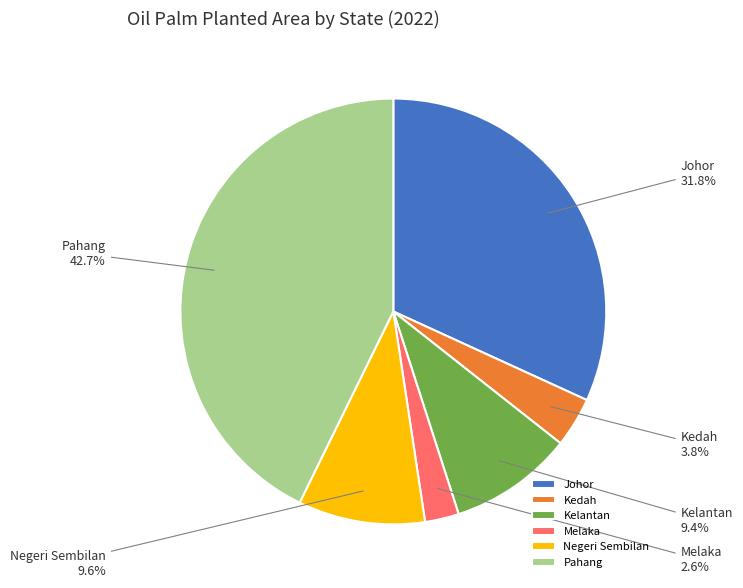

To the nearest percent, what portion does Kelantan represent?

9%